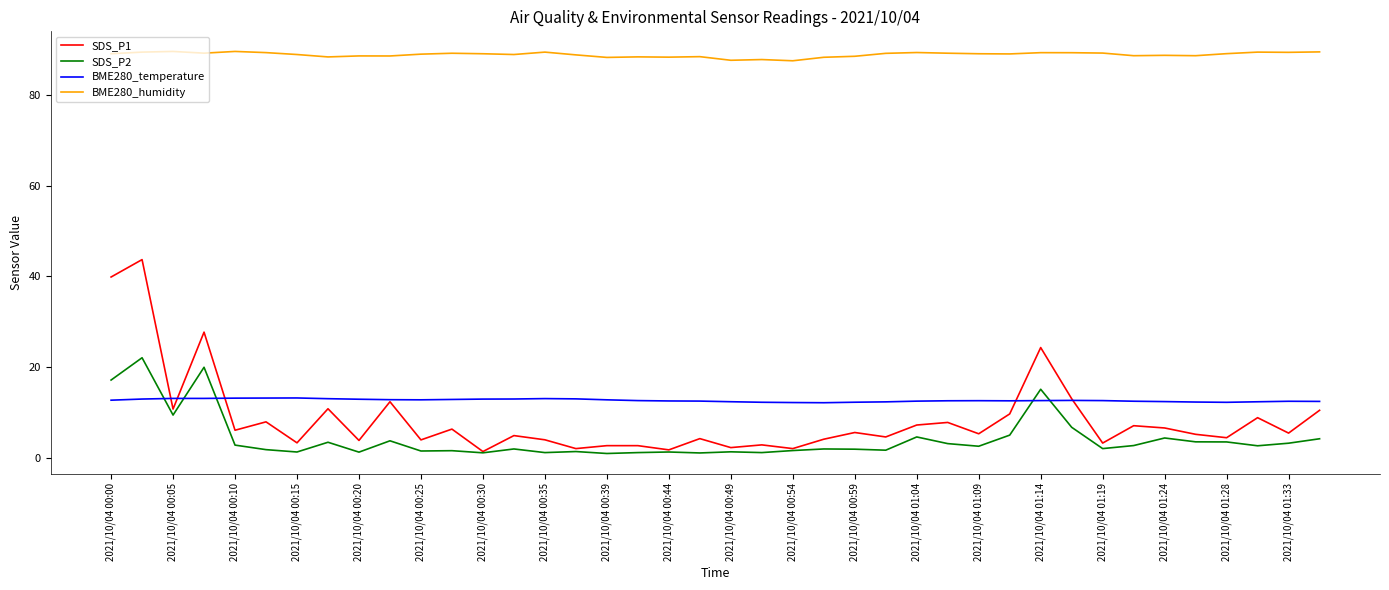

What is the greatest value displayed?

89.6